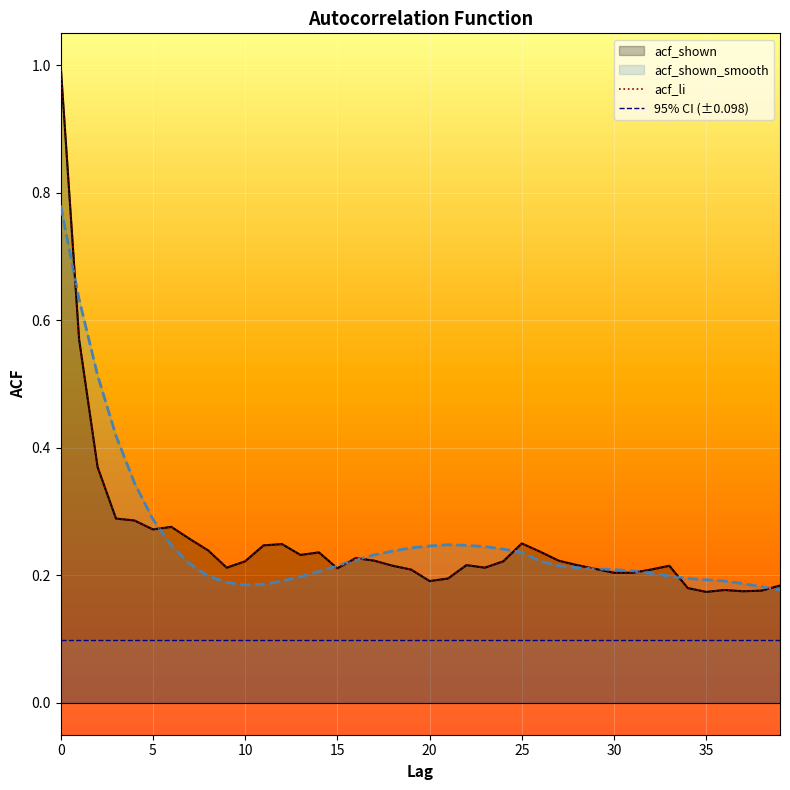

What are all the series names shown in the legend?

acf_shown, acf_li, acf_shown_smooth